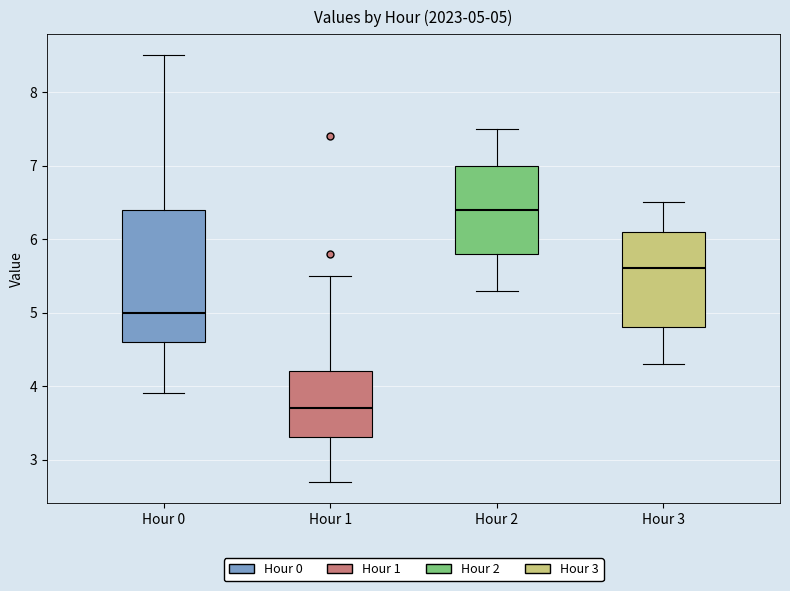

Comparing the boxes themselves (not the whiskers), which one is the tallest?

Hour 0